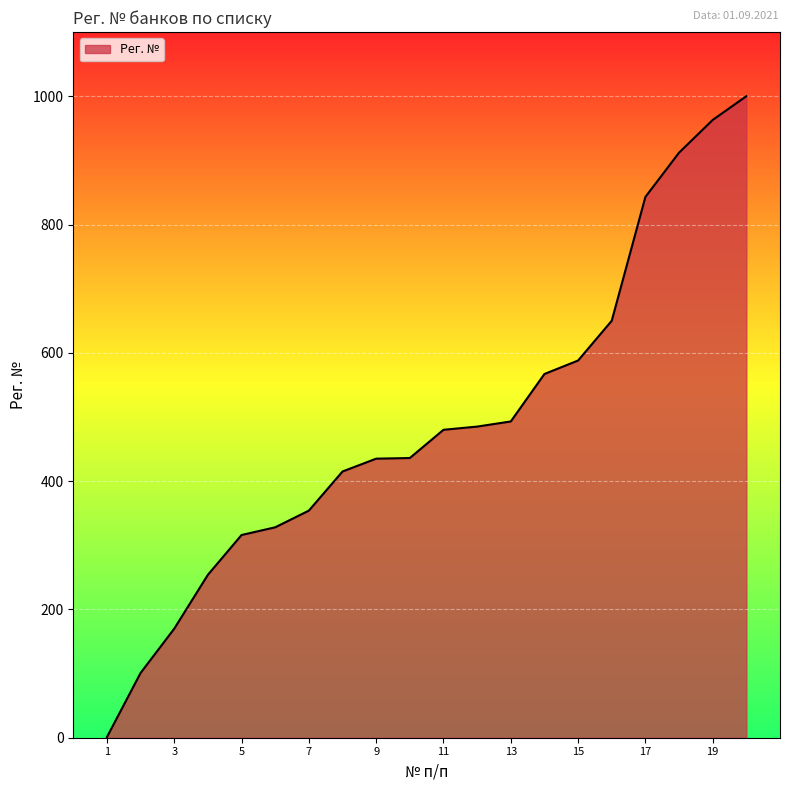

Does the chart display data point markers on the line(s)?

No